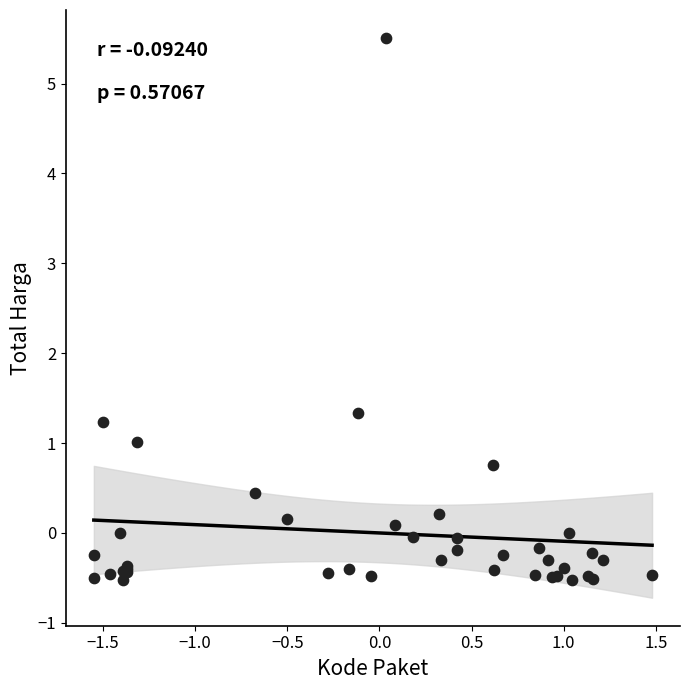

What Y value in the scatter plot is closest to 2?

1.3